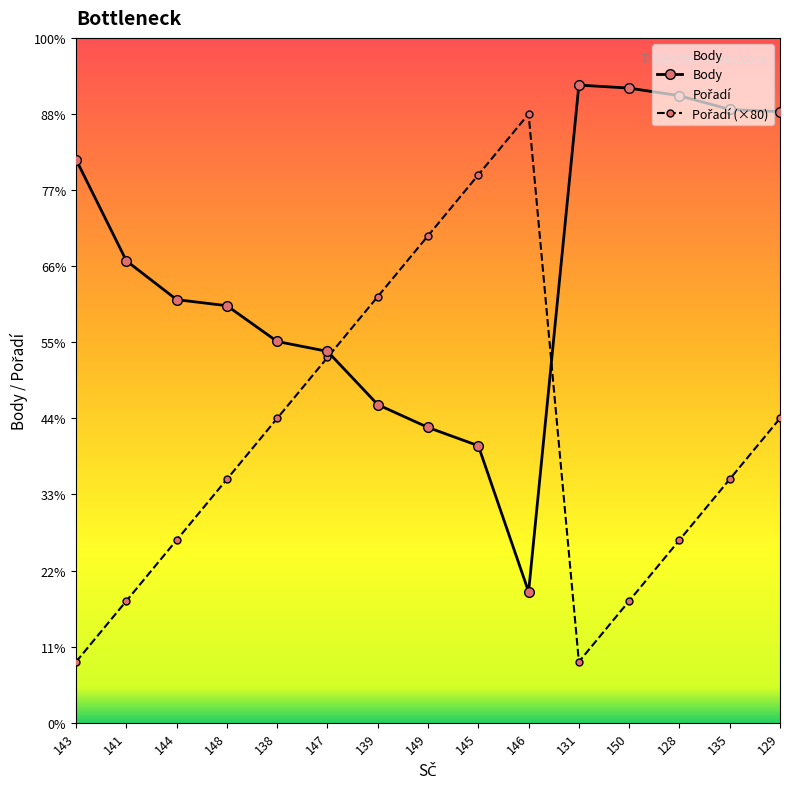

In Body, how many points are lower than both neighbors (excluding endpoints)?

1